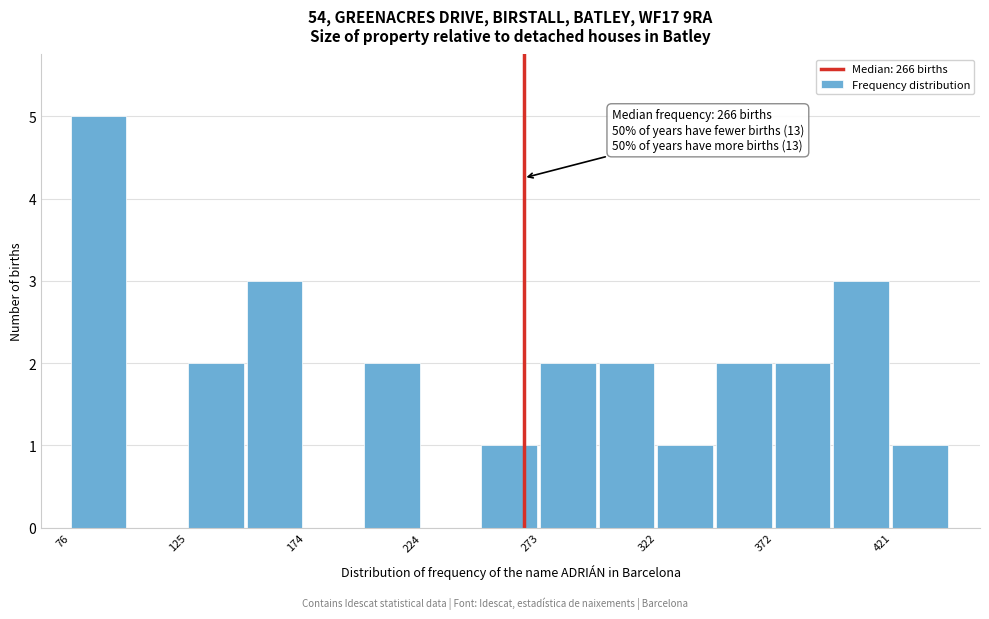

Which range on the x-axis has the tallest bar?

75 to 100